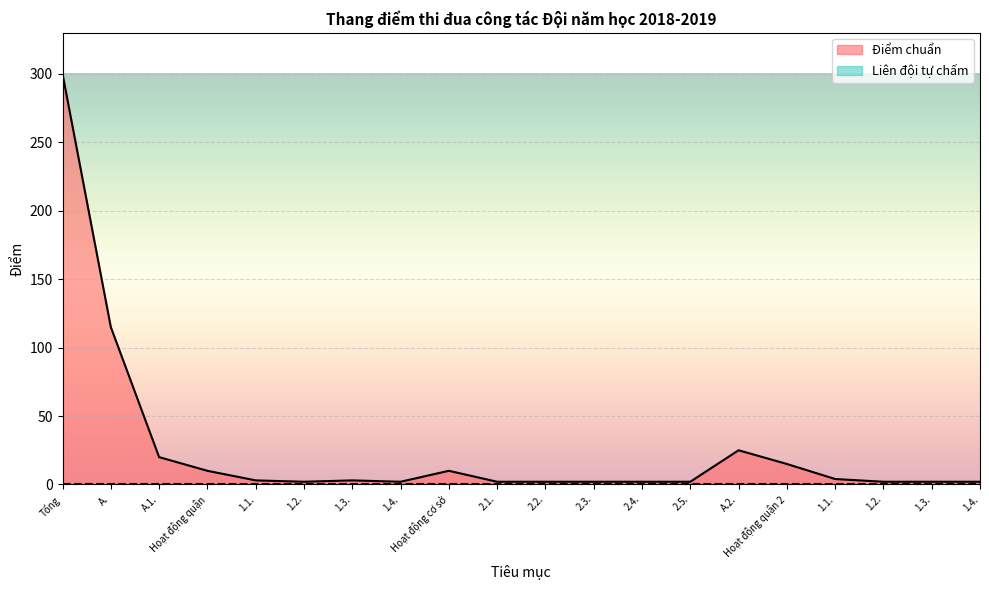

Reading left to right, extract all data points from this chart.

Tổng=300	A.=115	A.1.=20	Hoạt động quận=10	1.1.=3	1.2.=2	1.3.=3	1.4.=2	Hoạt động cơ sở=10	2.1.=2	2.2.=2	2.3.=2	2.4.=2	2.5.=2	A.2.=25	Hoạt động quận 2=15	1.1.=4	1.2.=2	1.3.=2	1.4.=2